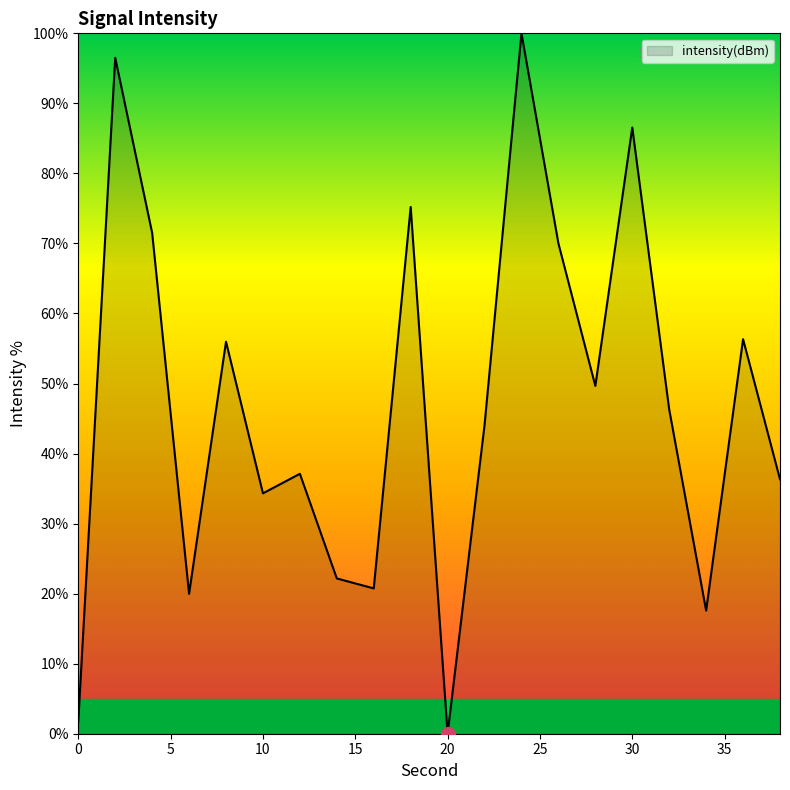

What is the difference between the maximum and minimum values?

100.0